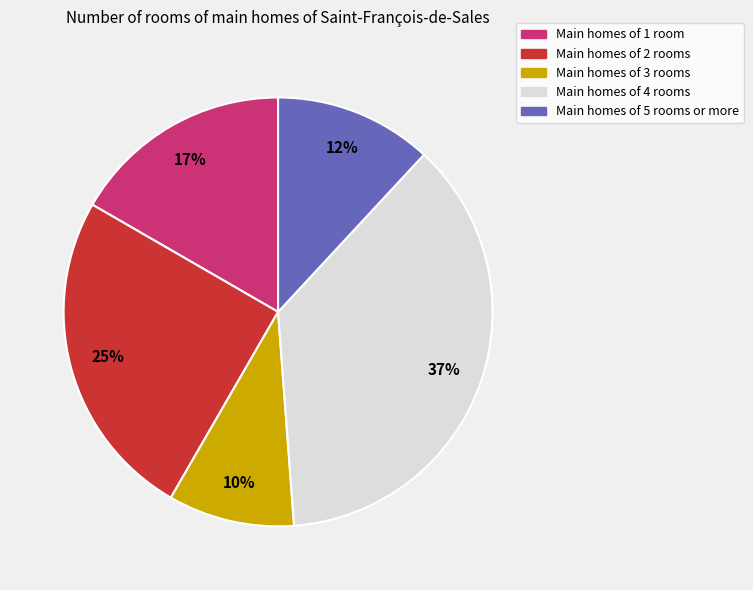

How many slices are in this pie chart?

5